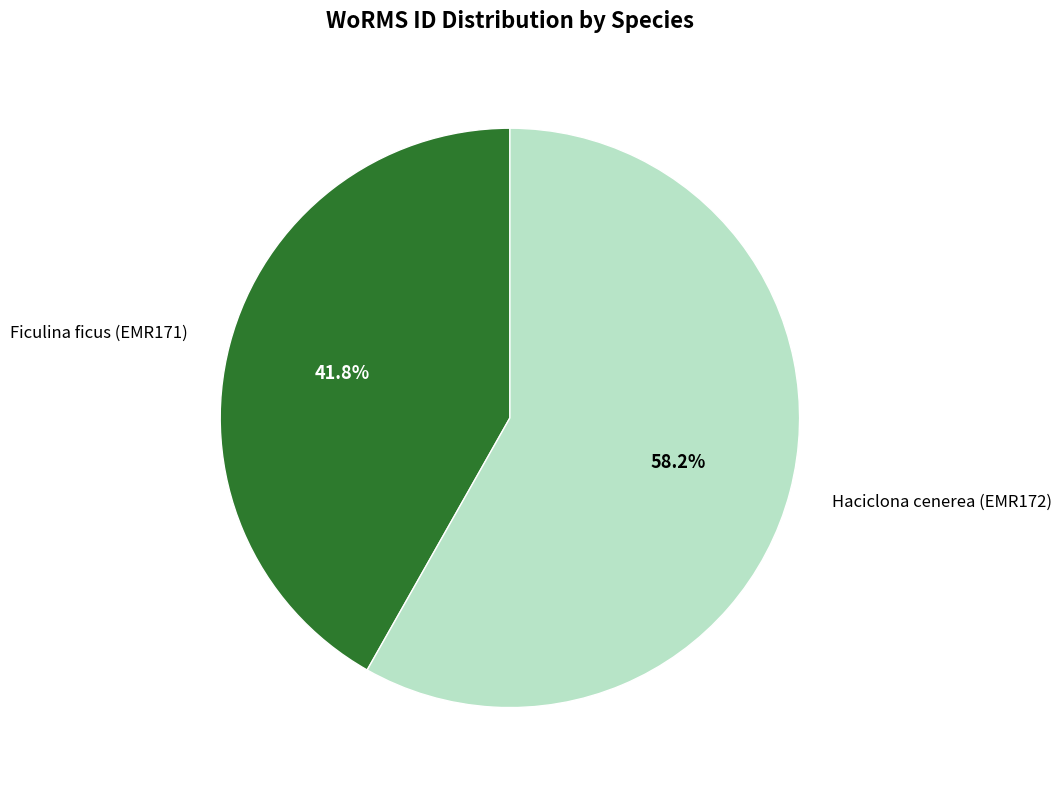

The Haciclona cenerea (EMR172) slice represents 73% of the pie. True or false?

False